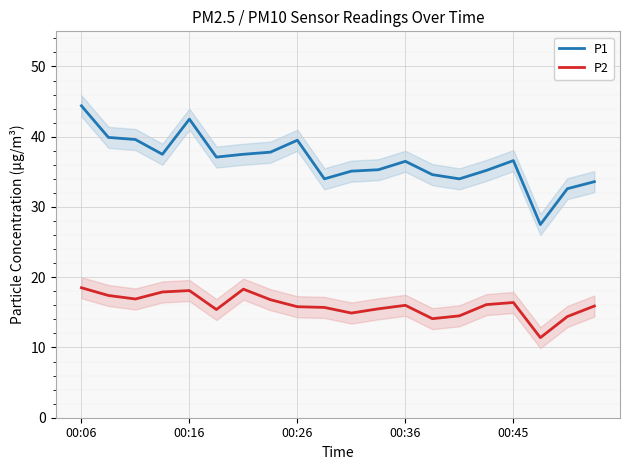

Count the number of categories in the chart.

20